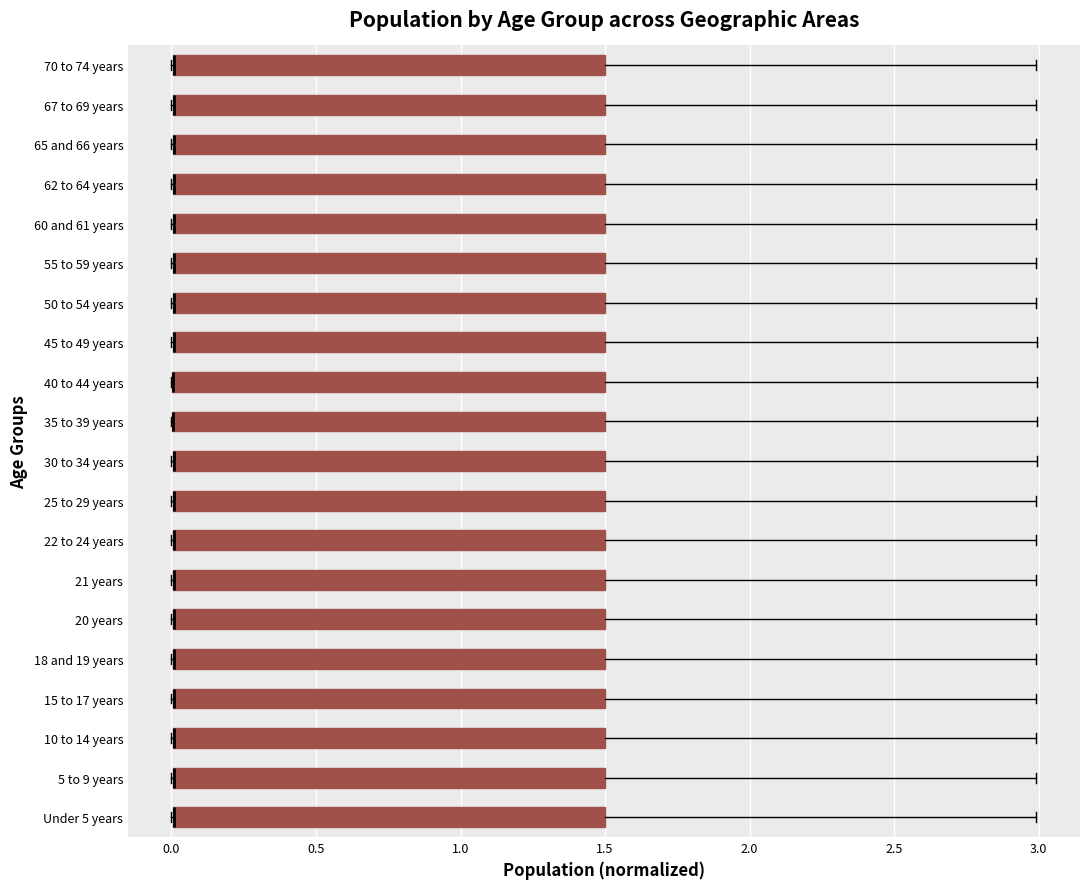

Reading bottom to top, transcribe this box plot: for each box, give where its median line is, the range the box spans, and where its two whiskers end, as read against the x-axis. The values are not printed on the chart, so give them approximately, as read against the axis.

Under 5 years: median 0.0 (drawn on the box's left edge), box 0.0 to 1.5, whiskers 0.0 to 3.0
5 to 9 years: median 0.0 (drawn on the box's left edge), box 0.0 to 1.5, whiskers 0.0 to 3.0
10 to 14 years: median 0.0 (drawn on the box's left edge), box 0.0 to 1.5, whiskers 0.0 to 3.0
15 to 17 years: median 0.0 (drawn on the box's left edge), box 0.0 to 1.5, whiskers 0.0 to 3.0
18 and 19 years: median 0.0 (drawn on the box's left edge), box 0.0 to 1.5, whiskers 0.0 to 3.0
20 years: median 0.0 (drawn on the box's left edge), box 0.0 to 1.5, whiskers 0.0 to 3.0
21 years: median 0.0 (drawn on the box's left edge), box 0.0 to 1.5, whiskers 0.0 to 3.0
22 to 24 years: median 0.0 (drawn on the box's left edge), box 0.0 to 1.5, whiskers 0.0 to 3.0
25 to 29 years: median 0.0 (drawn on the box's left edge), box 0.0 to 1.5, whiskers 0.0 to 3.0
30 to 34 years: median 0.0 (drawn on the box's left edge), box 0.0 to 1.5, whiskers 0.0 to 3.0
35 to 39 years: median 0.0 (drawn on the box's left edge), box 0.0 to 1.5, whiskers 0.0 to 3.0
40 to 44 years: median 0.0 (drawn on the box's left edge), box 0.0 to 1.5, whiskers 0.0 to 3.0
45 to 49 years: median 0.0 (drawn on the box's left edge), box 0.0 to 1.5, whiskers 0.0 to 3.0
50 to 54 years: median 0.0 (drawn on the box's left edge), box 0.0 to 1.5, whiskers 0.0 to 3.0
55 to 59 years: median 0.0 (drawn on the box's left edge), box 0.0 to 1.5, whiskers 0.0 to 3.0
60 and 61 years: median 0.0 (drawn on the box's left edge), box 0.0 to 1.5, whiskers 0.0 to 3.0
62 to 64 years: median 0.0 (drawn on the box's left edge), box 0.0 to 1.5, whiskers 0.0 to 3.0
65 and 66 years: median 0.0 (drawn on the box's left edge), box 0.0 to 1.5, whiskers 0.0 to 3.0
67 to 69 years: median 0.0 (drawn on the box's left edge), box 0.0 to 1.5, whiskers 0.0 to 3.0
70 to 74 years: median 0.0 (drawn on the box's left edge), box 0.0 to 1.5, whiskers 0.0 to 3.0